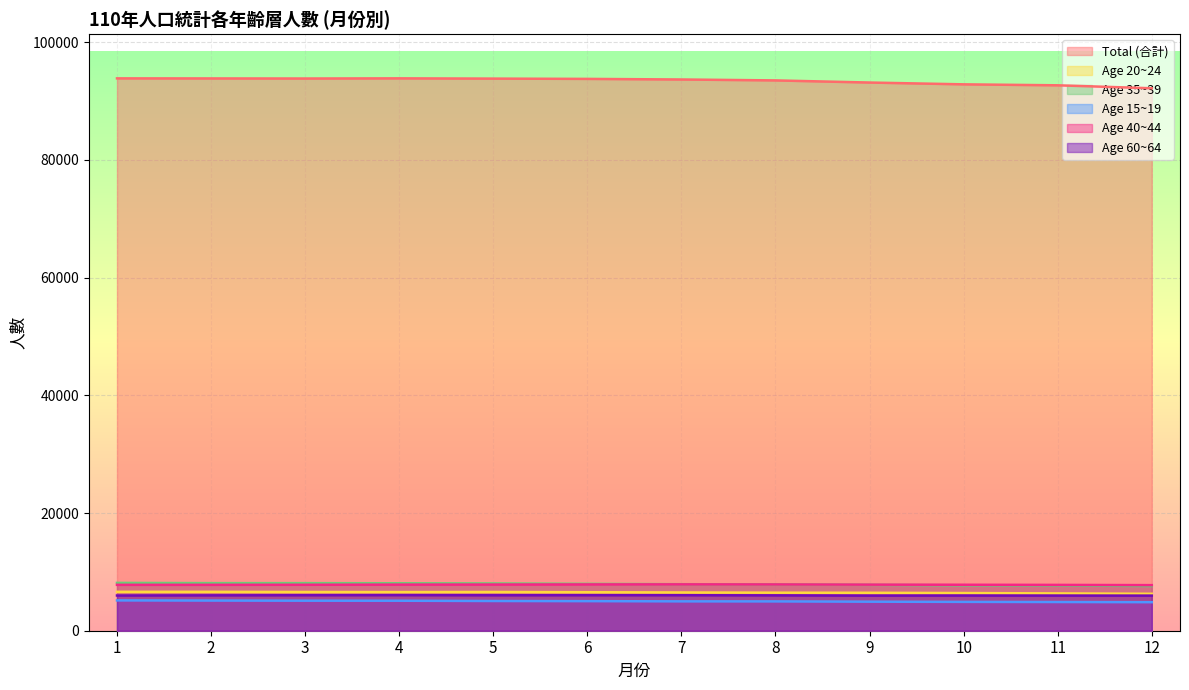

How many categories are shown in the chart?

12